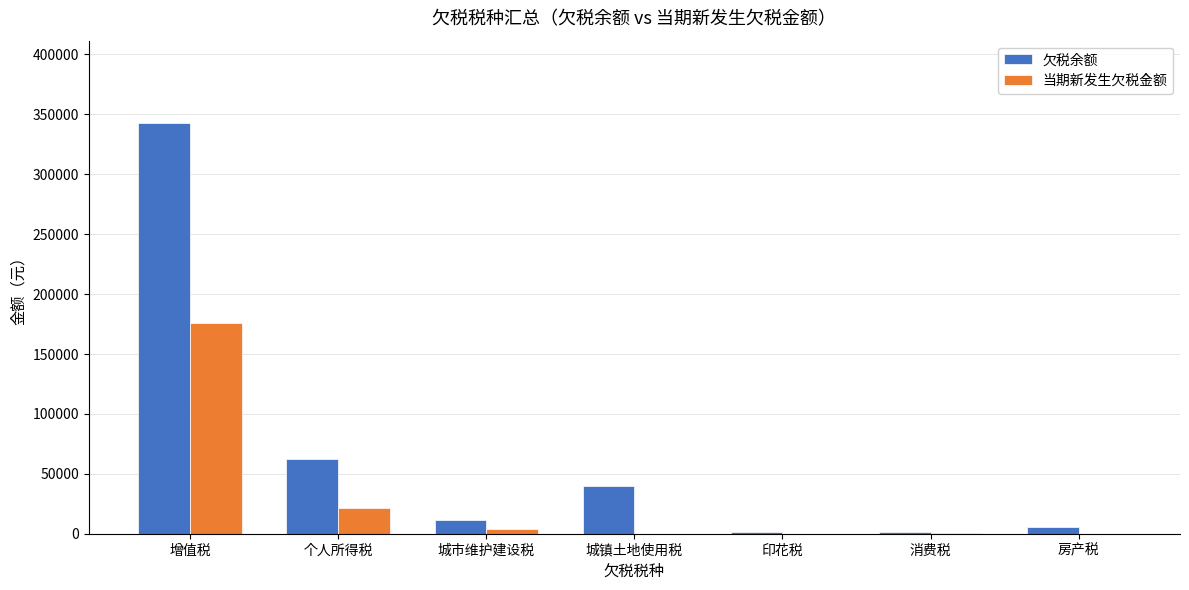

At which category does the chart reach its peak across all series?

增值税